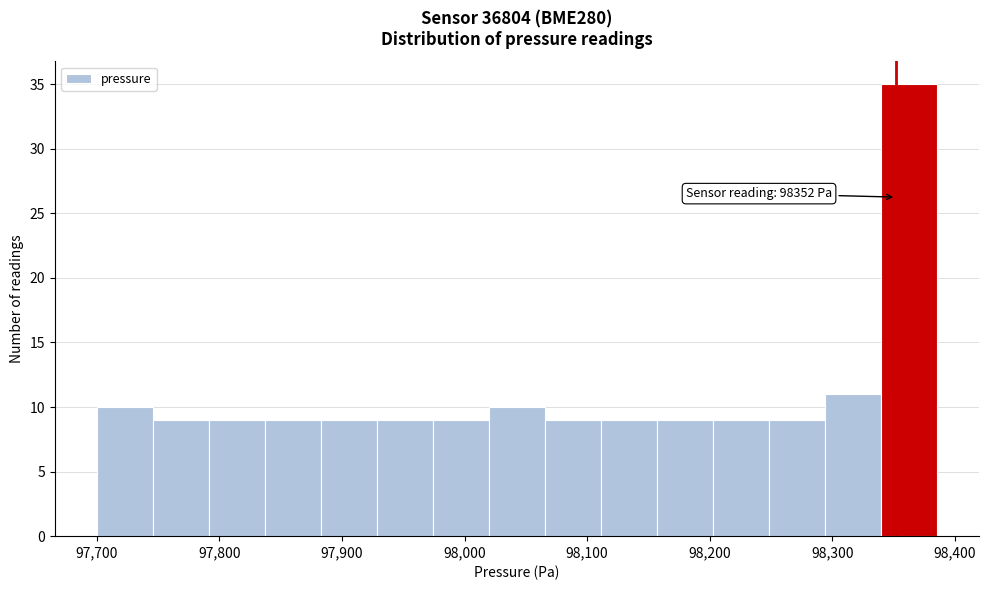

Over which range of the x-axis is the bar tallest?

98340 to 98390